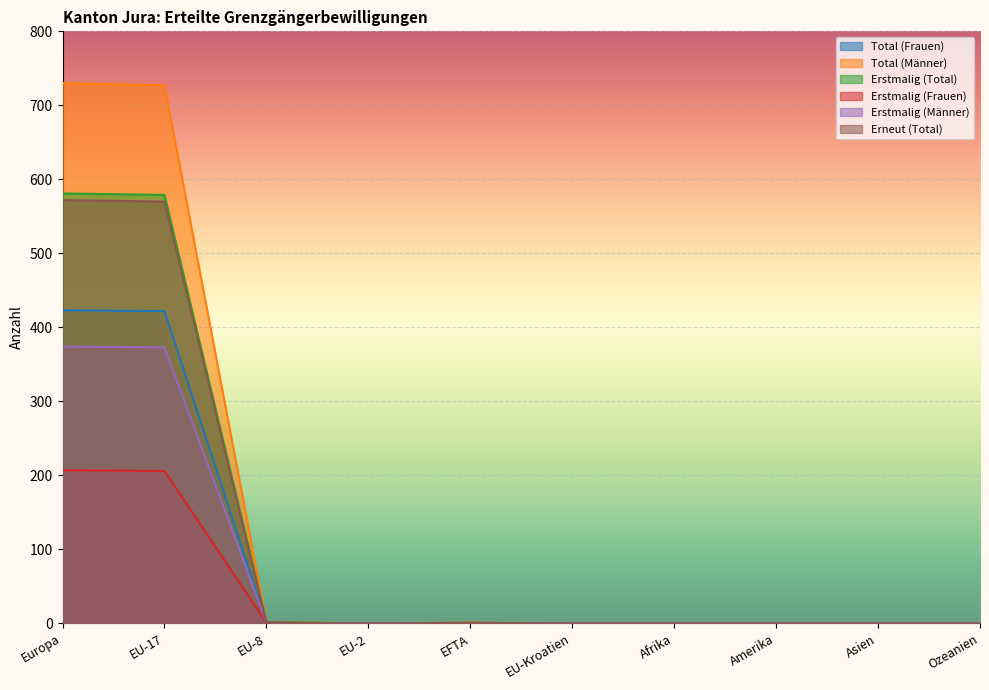

Which series has the largest total across all categories?

Total (Männer)